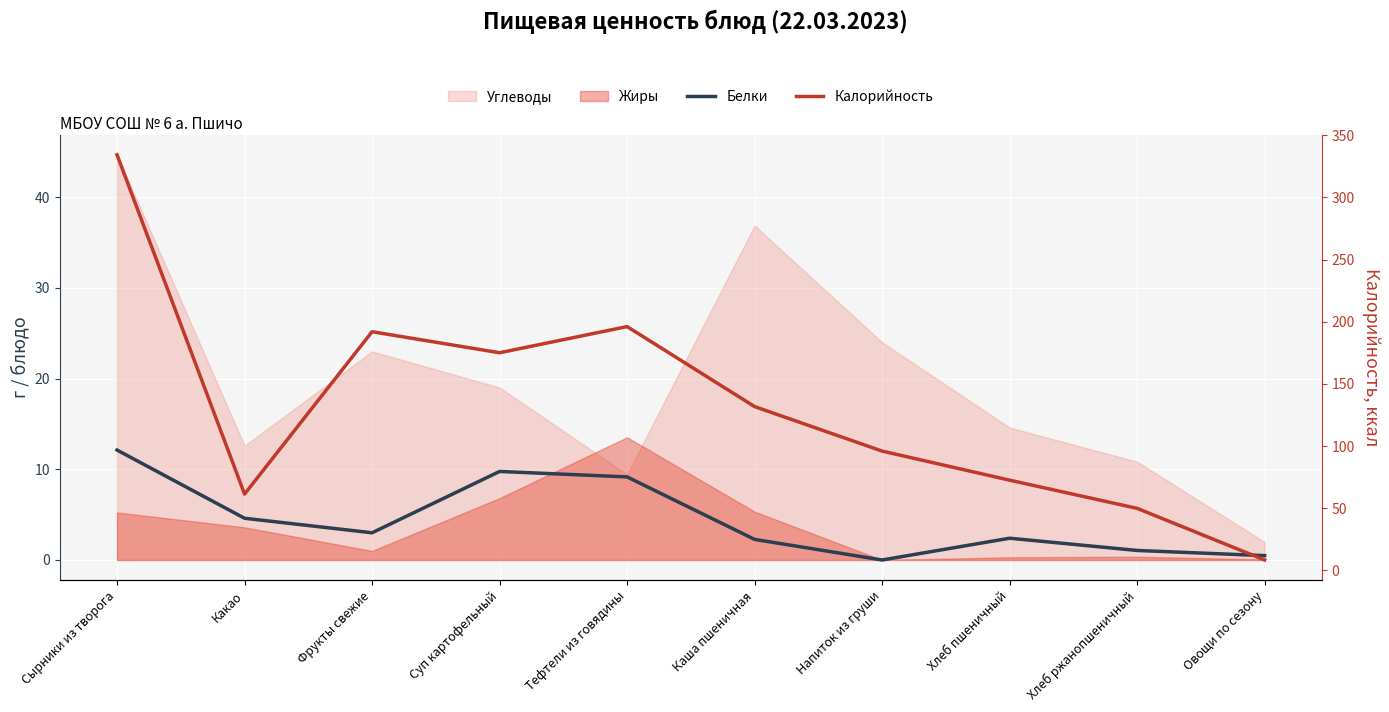

Which series changed the most between Каша пшеничная and Напиток из груши?

Калорийность